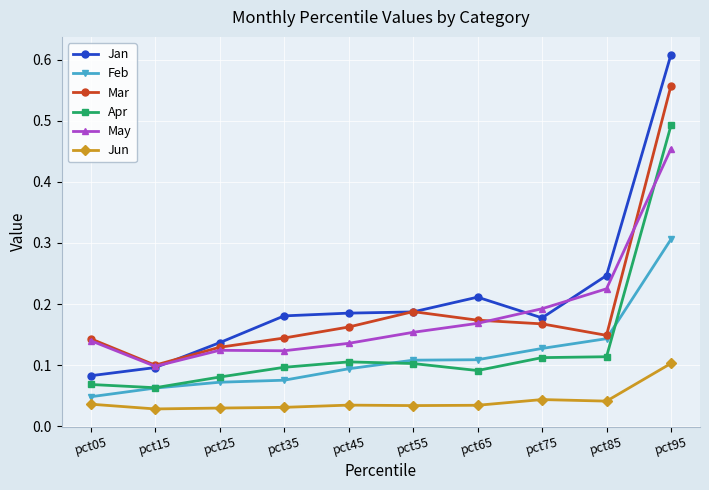

Which label corresponds to the largest value in the chart?

pct95